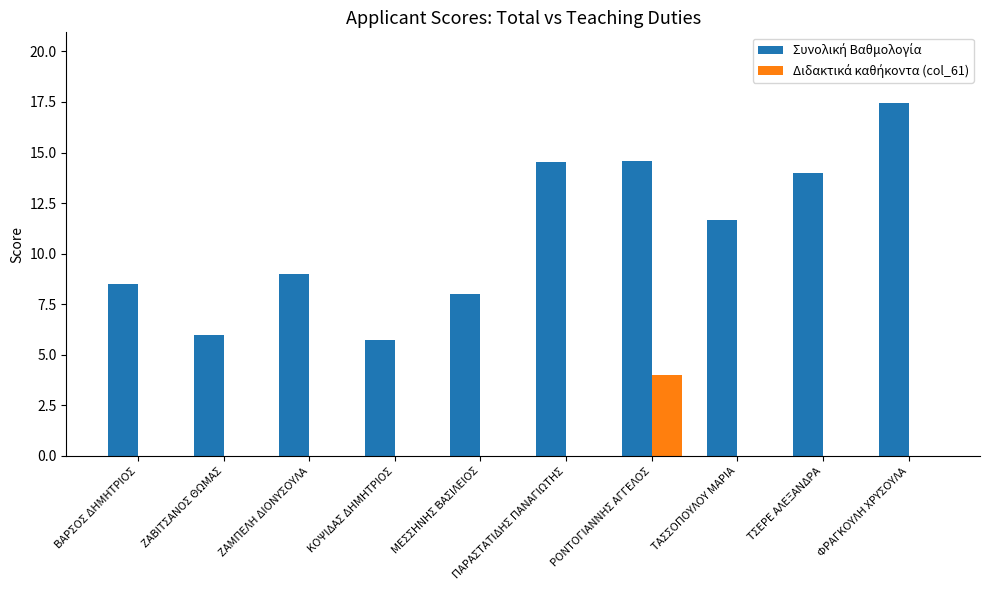

What is the total value across all series at ΤΣΕΡΕ ΑΛΕΞΑΝΔΡΑ?

14.0